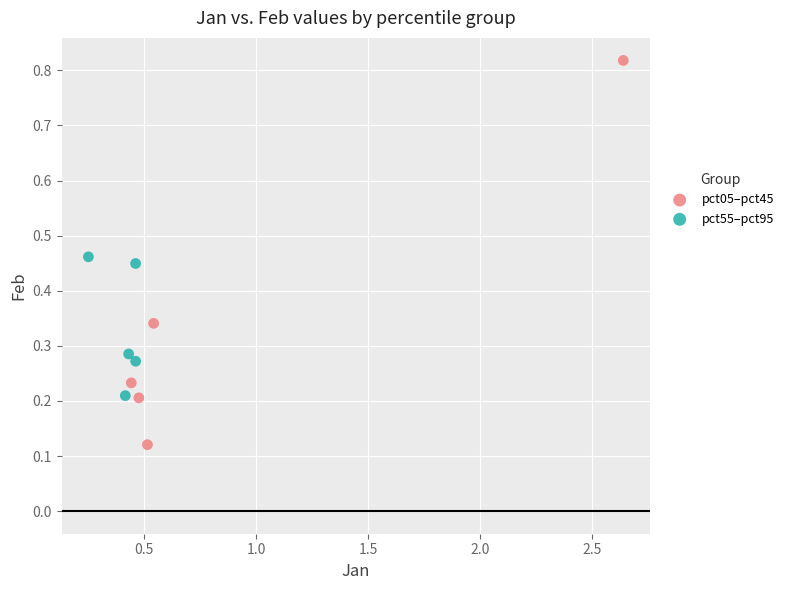

What are all the series names shown in the legend?

pct05–pct45, pct55–pct95